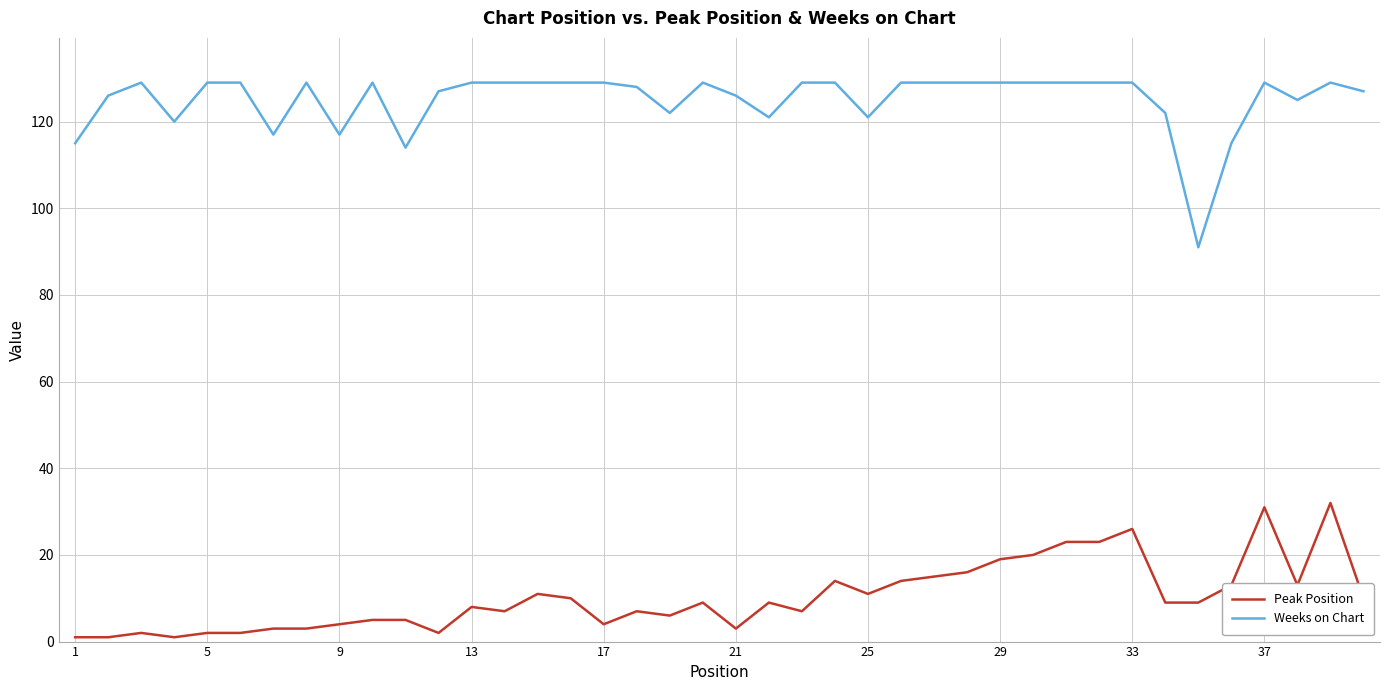

True or false: Peak Position and Weeks on Chart cross at least once.

False